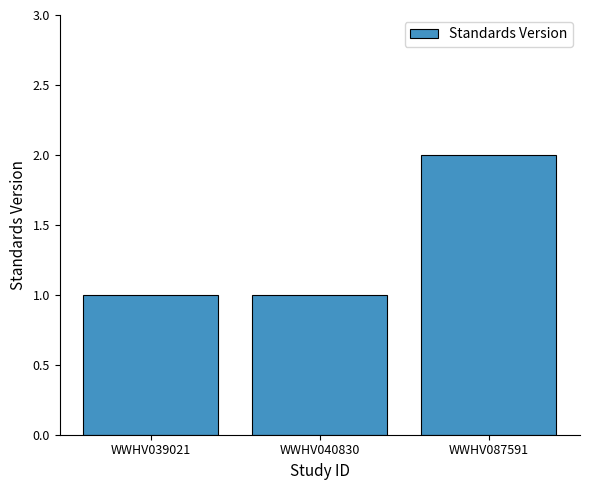

Which label corresponds to the largest value in the chart?

WWHV087591